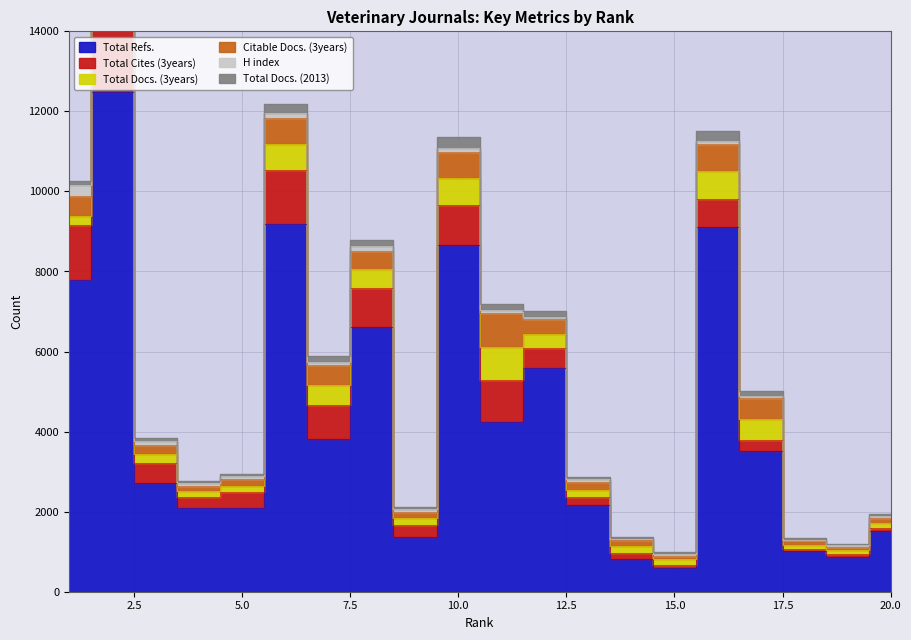

What is the difference between the maximum and minimum values in the Total Docs. (3years) series?

1064